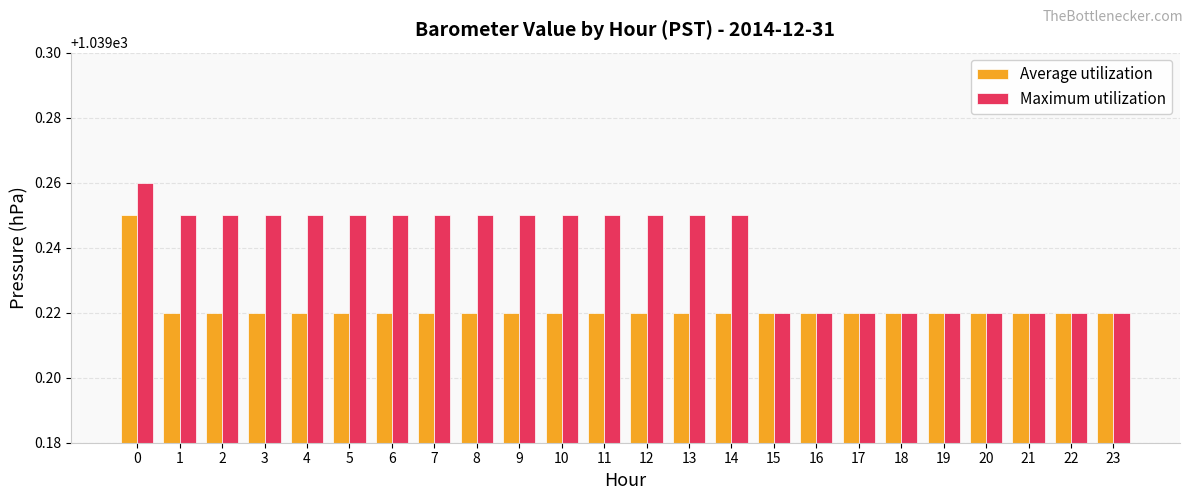

Rank the series by their average value, from highest to lowest.

Maximum utilization, Average utilization